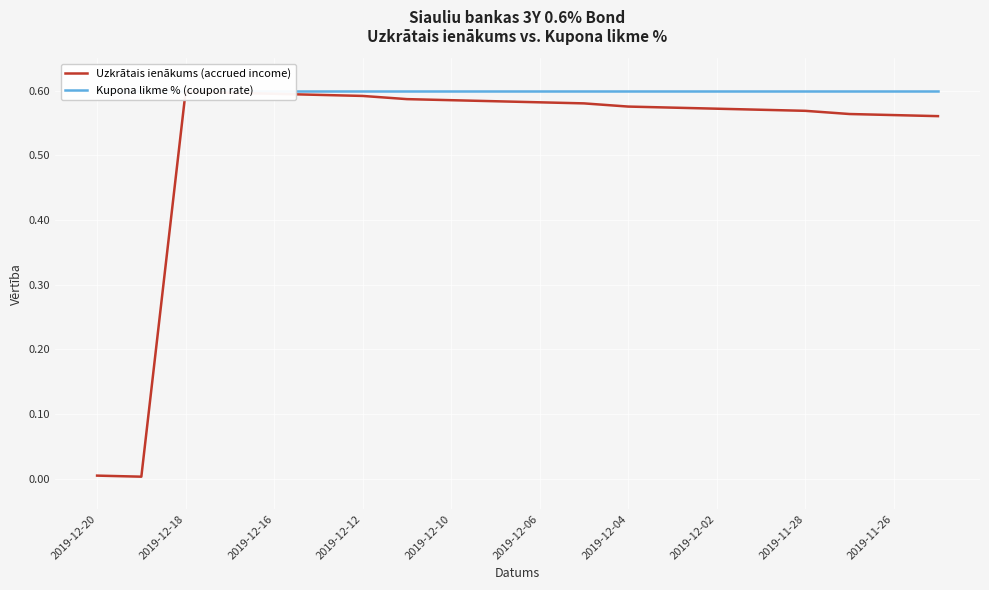

True or false: Uzkrātais ienākums (accrued income) has more than 1 points higher than both neighbors.

False